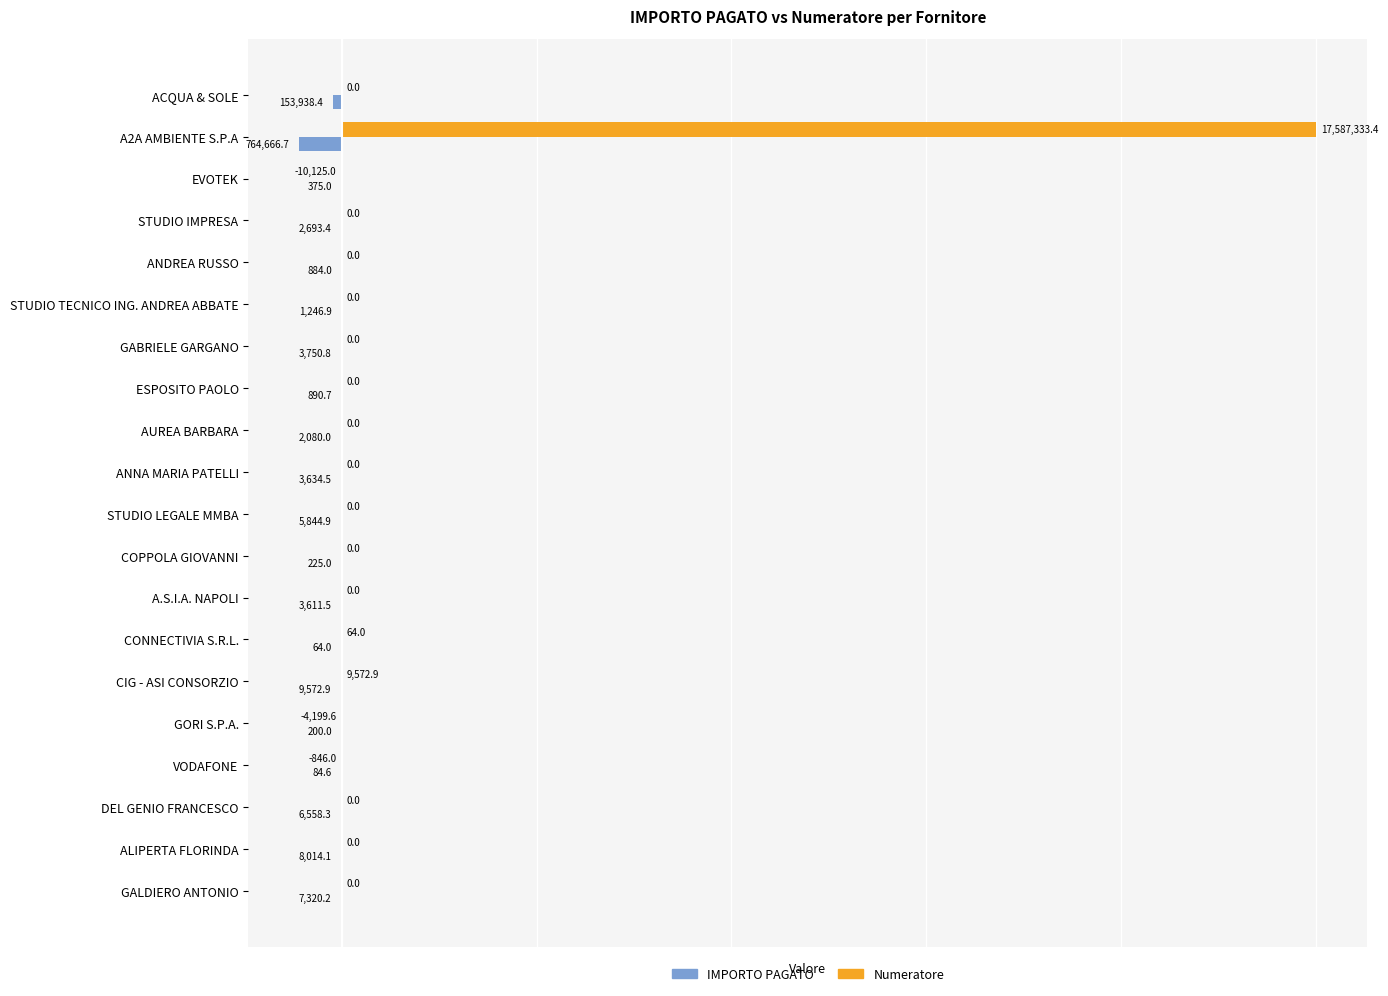

What are all the series names shown in the legend?

IMPORTO PAGATO, Numeratore